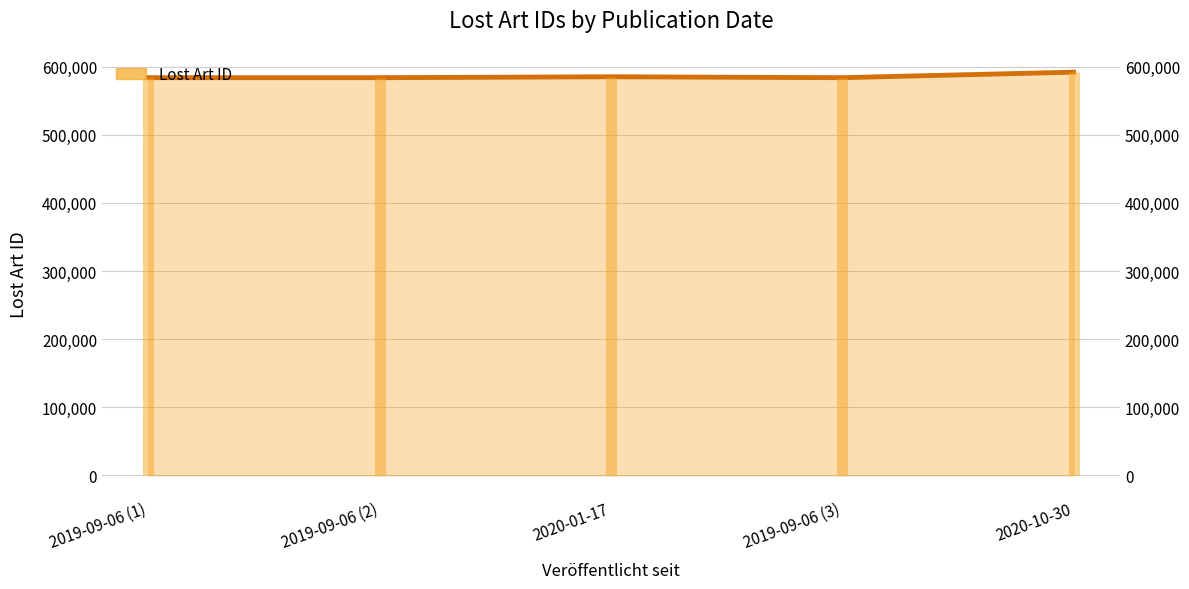

What is the difference between the second highest and second lowest values?

1331